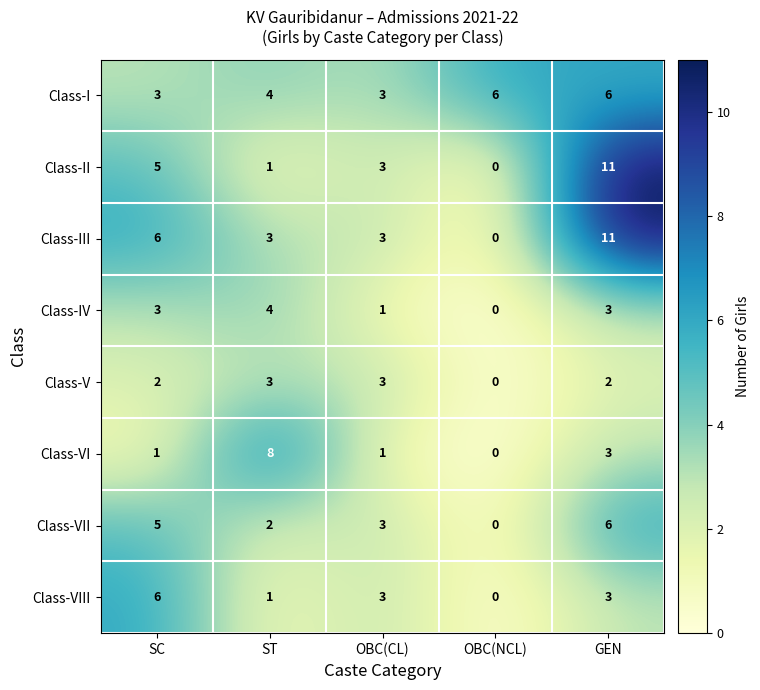

Which category has the highest value across all series?

GEN